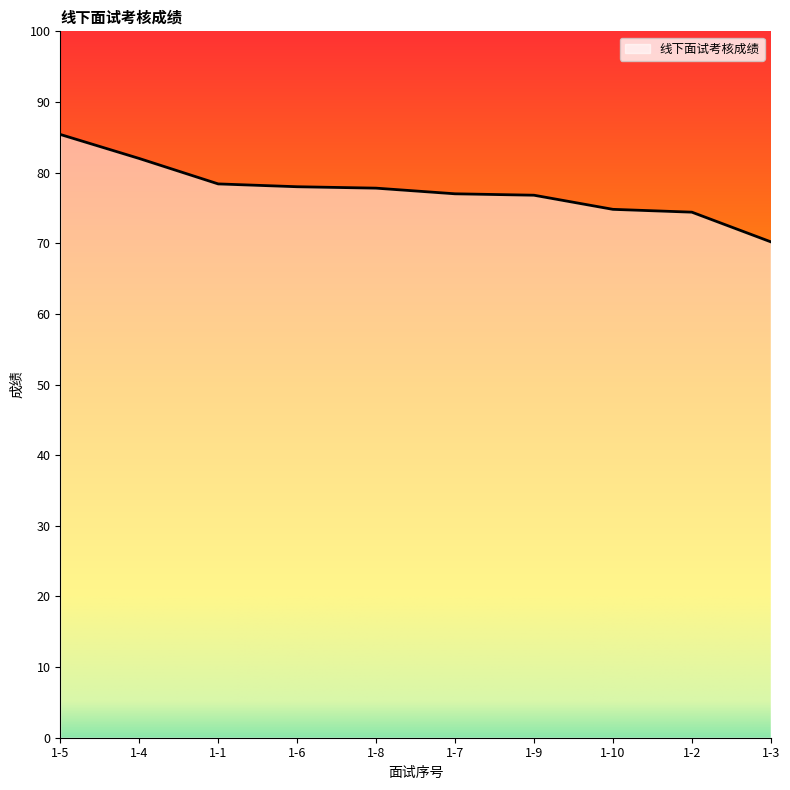

Which label corresponds to the smallest value in the chart?

1-3